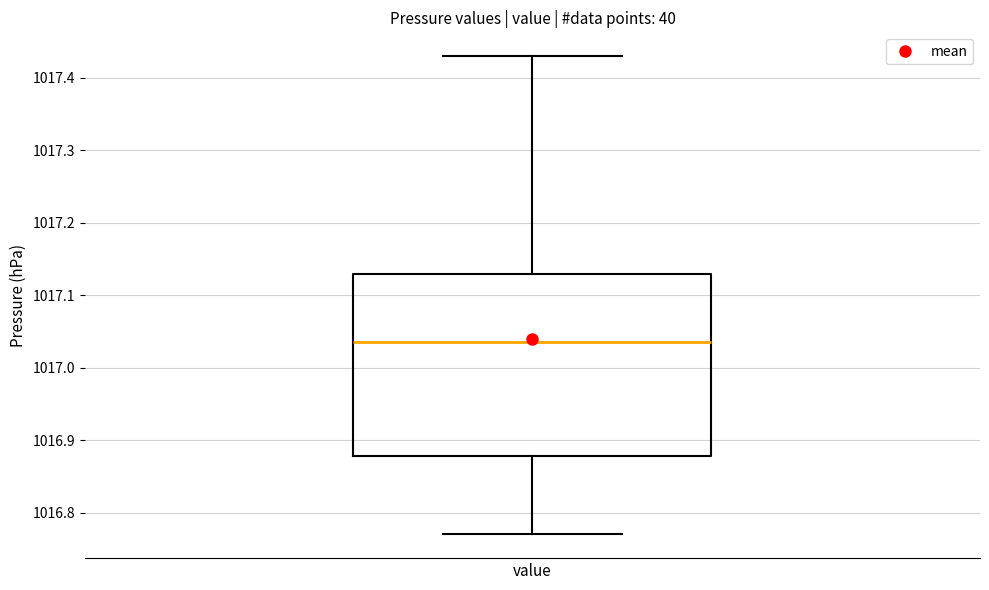

Read this box plot against the y-axis: the position of the median line, the range covered by the box, and the ends of both whiskers. The values are not printed on the chart, so give them approximately, as read against the axis.

median 1017.04, box 1016.88 to 1017.13, whiskers 1016.77 to 1017.43